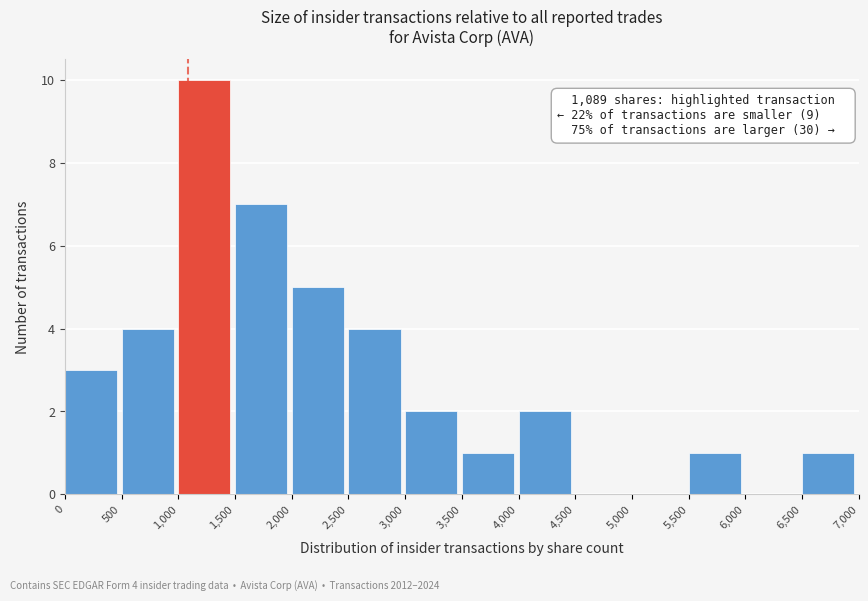

Which range on the x-axis has the tallest bar?

1,000 to 1,500